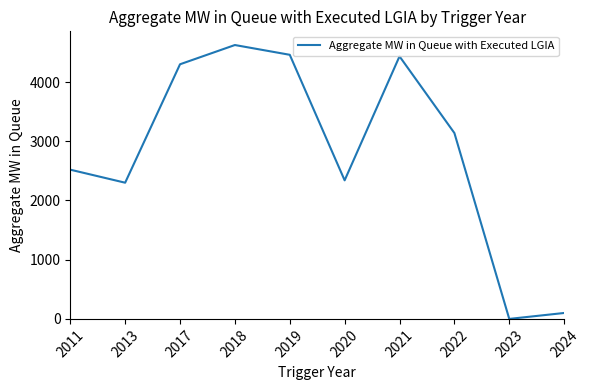

Which has a higher value, 2013 or 2018?

2018